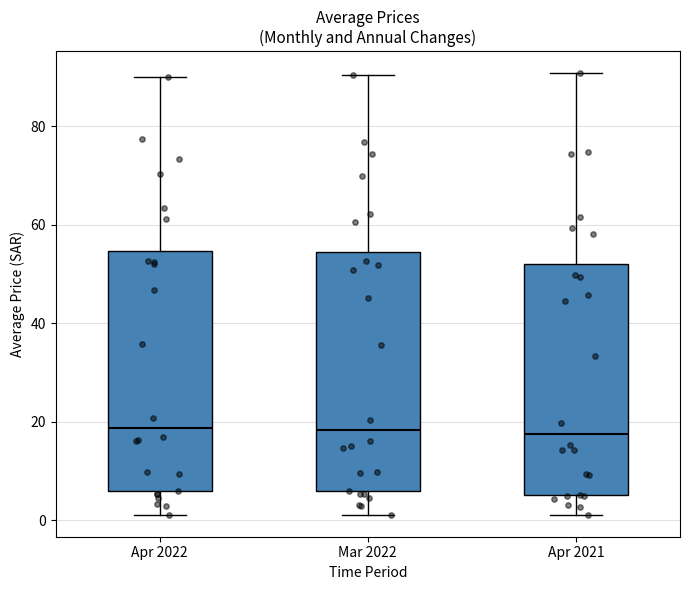

Reading left to right, transcribe this box plot: for each box, give where its median line is, the range the box spans, and where its two whiskers end, as read against the y-axis. The values are not printed on the chart, so give them approximately, as read against the axis.

Apr 2022: median 18, box 6 to 54, whiskers 2 to 90
Mar 2022: median 18, box 6 to 54, whiskers 2 to 90
Apr 2021: median 18, box 6 to 52, whiskers 2 to 90